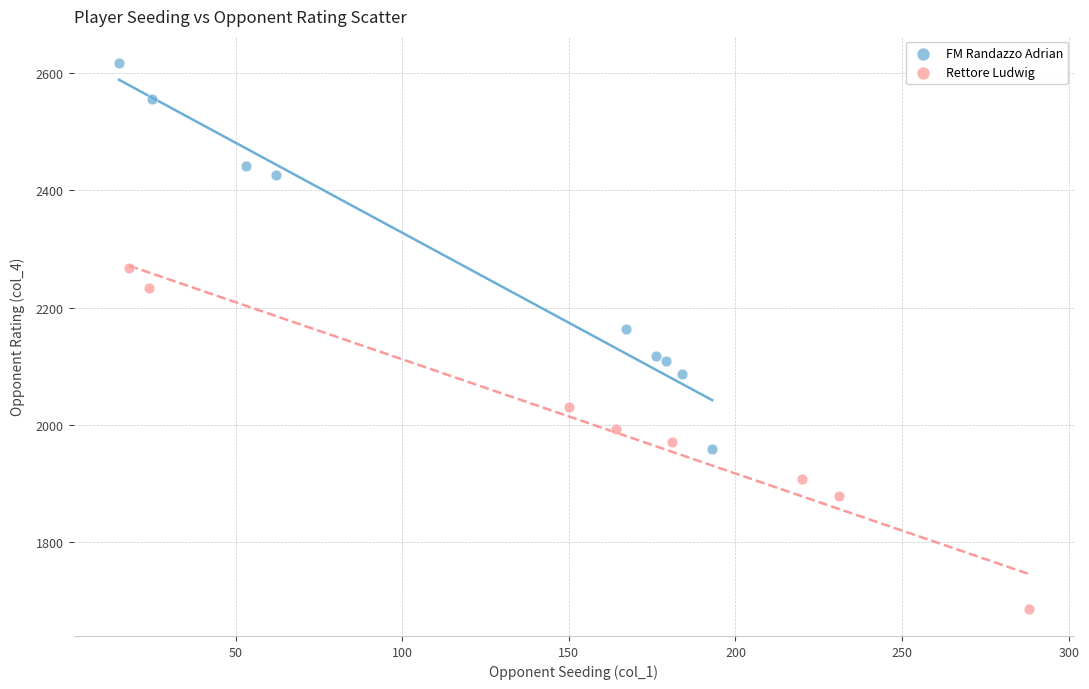

Which series contains the highest Y value?

FM Randazzo Adrian